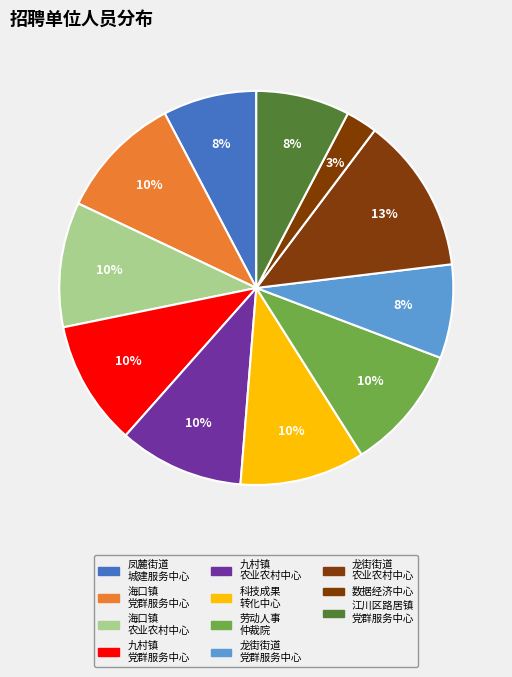

How many segments does this pie chart have?

11